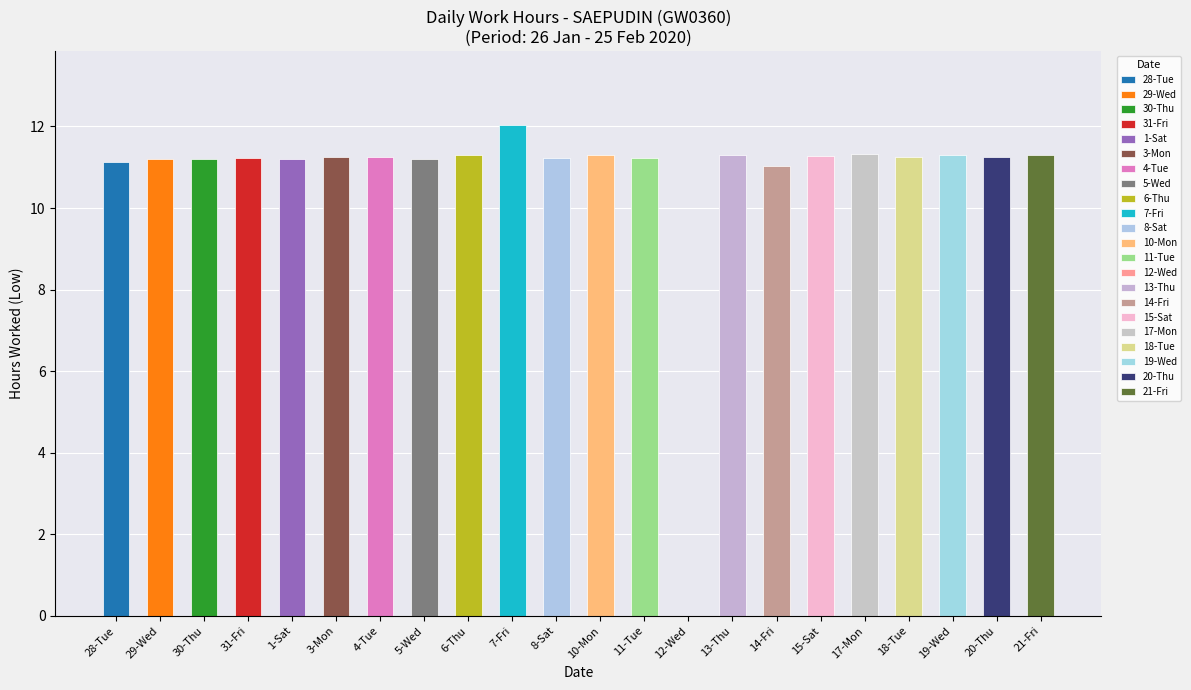

Approximately how many times larger is the value at 14-Fri compared to 28-Tue?

1.0